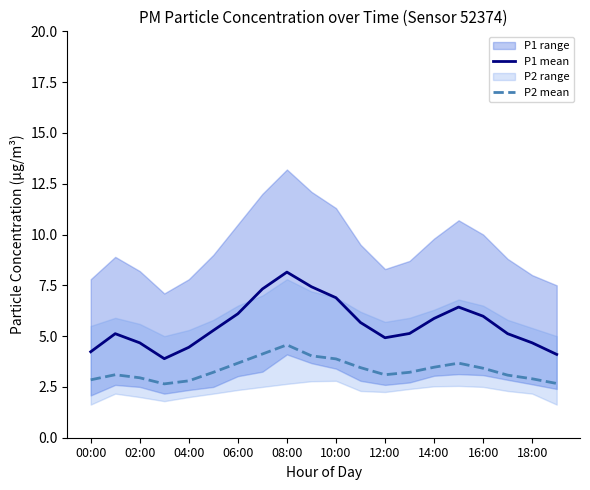

Is it true that P1 mean equals 1.9 at 08:00?

False